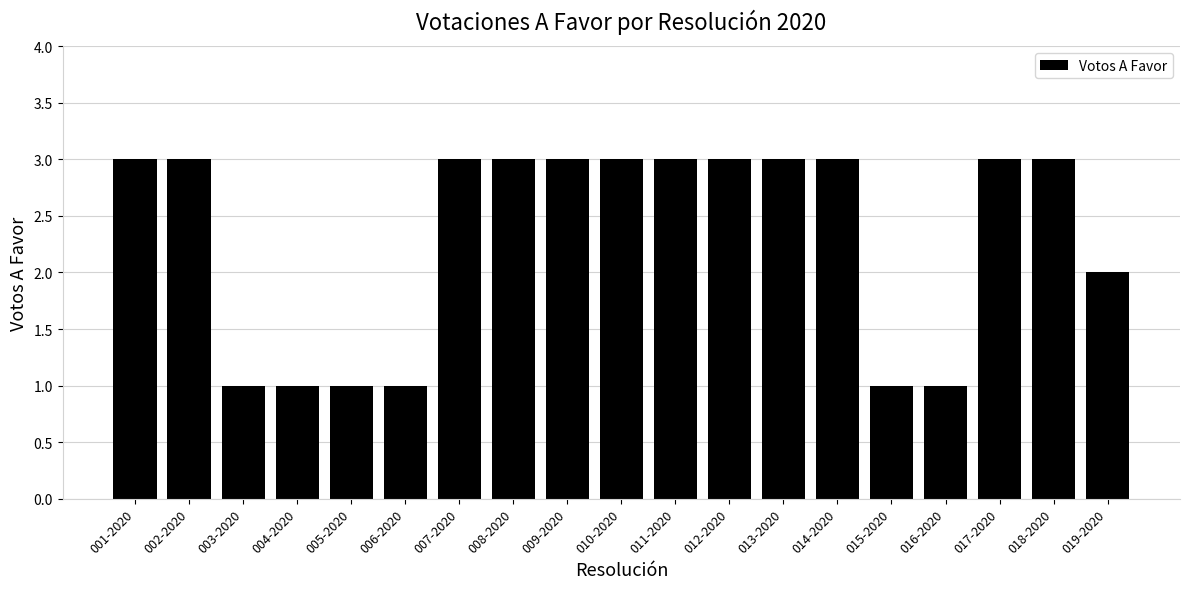

Reading left to right, extract all data points from this chart.

3	3	1	1	1	1	3	3	3	3	3	3	3	3	1	1	3	3	2